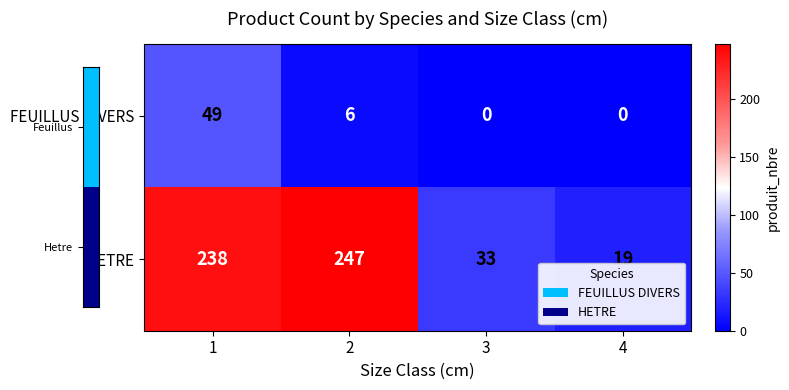

How many data points does each series have?

4